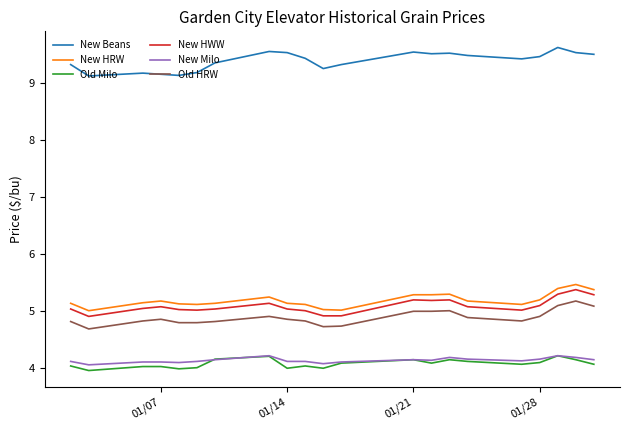

What is the smallest value displayed?

4.0